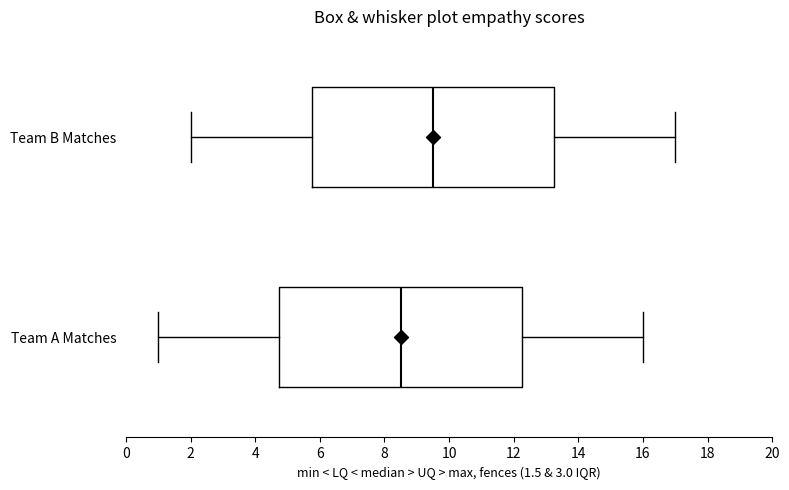

Which box has the furthest to the left median line?

Team A Matches